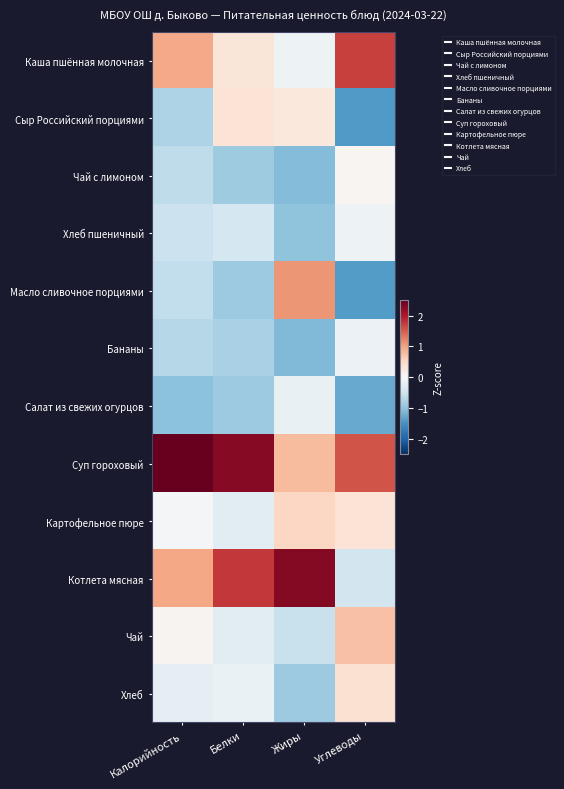

List the series in order of their peak value, lowest first.

Салат из свежих огурцов, Бананы, Хлеб пшеничный, Чай с лимоном, Сыр Российский порциями, Хлеб, Картофельное пюре, Чай, Масло сливочное порциями, Каша пшённая молочная, Котлета мясная, Суп гороховый